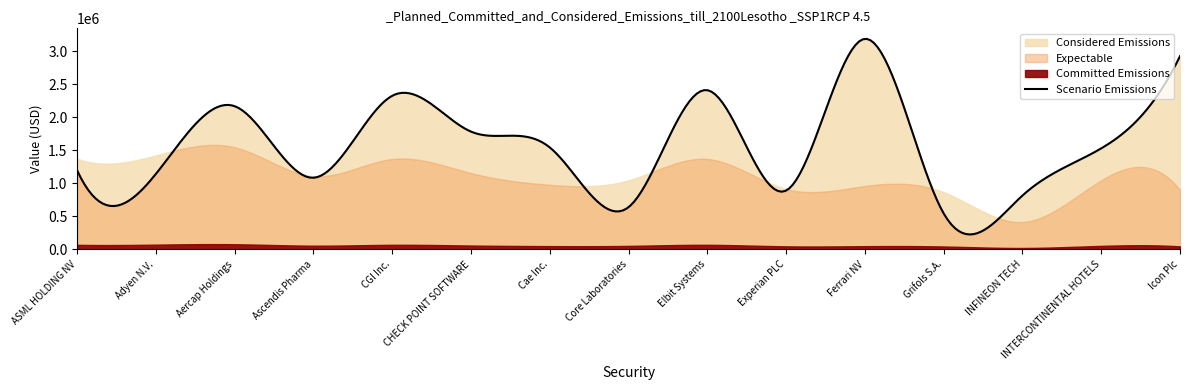

Between Cae Inc. and INTERCONTINENTAL HOTELS, which is larger?

INTERCONTINENTAL HOTELS